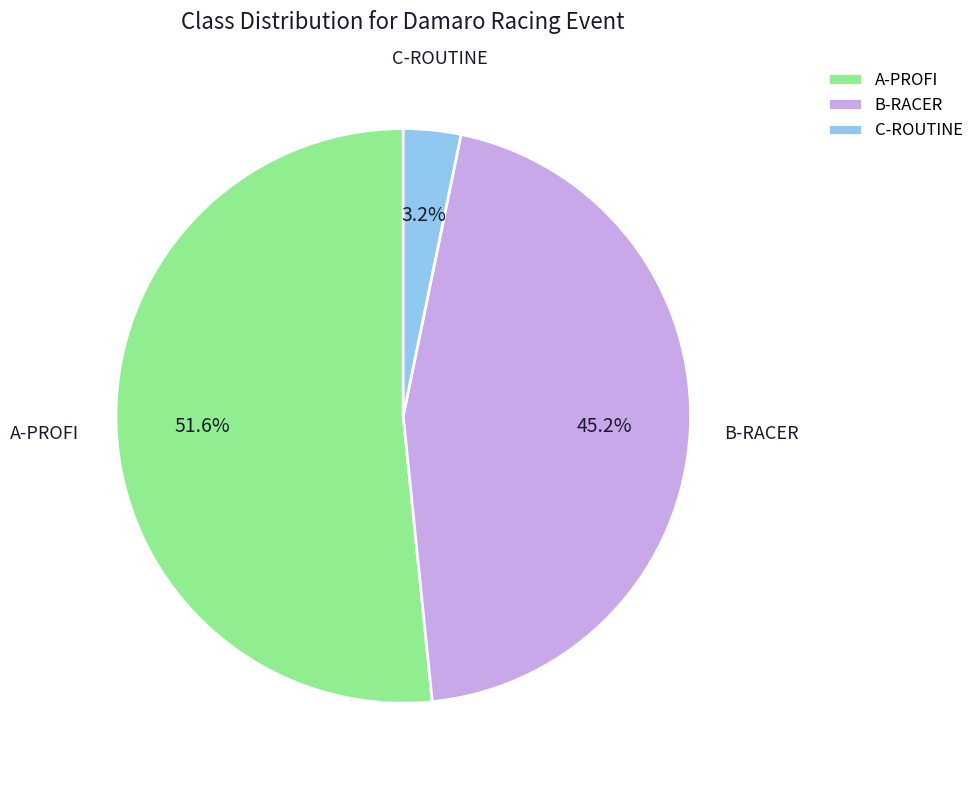

Is there a majority slice in this chart?

Yes